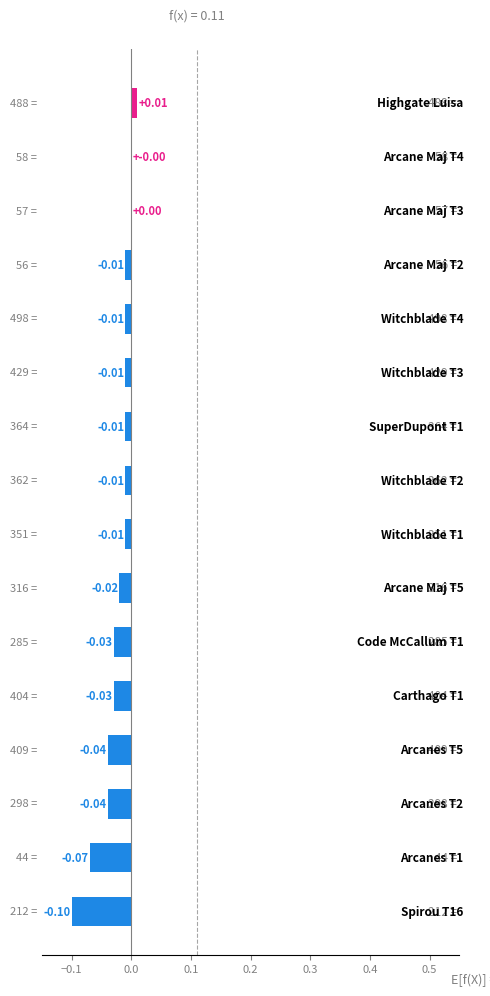

What is the sum of all values?

-0.4